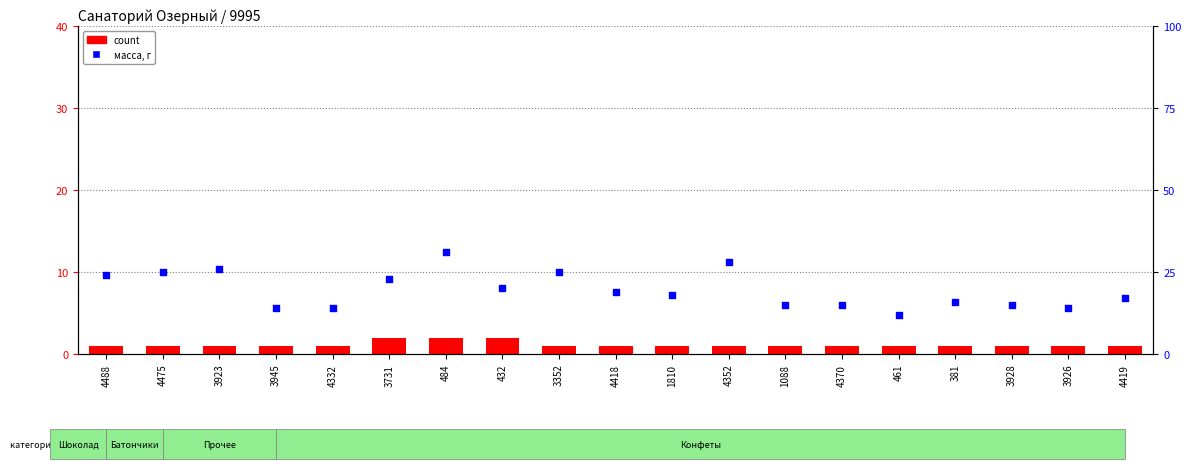

At which category is the sum across all series the highest?

484